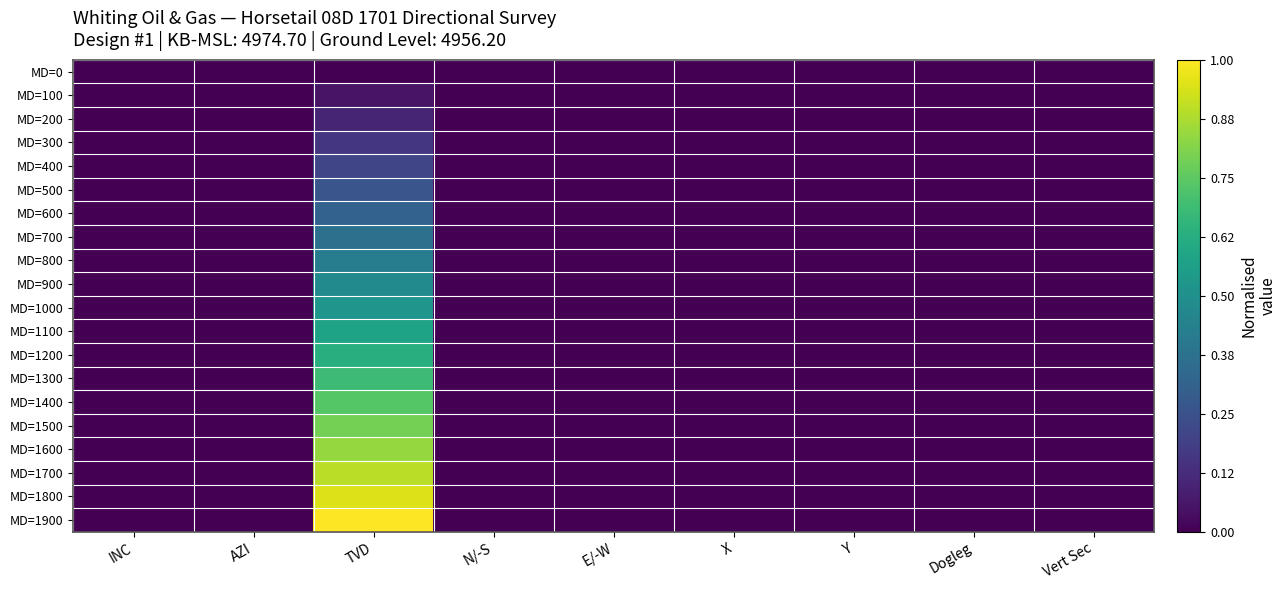

Reading left to right, list all the values displayed in this chart.

MD=0: INC=0.0	AZI=0.0	TVD=0.0	N/-S=0.0	E/-W=0.0	X=0.0	Y=0.0	Dogleg=0.0	Vert Sec=0.0
MD=100: INC=0.0	AZI=0.0	TVD=0.1	N/-S=0.0	E/-W=0.0	X=0.0	Y=0.0	Dogleg=0.0	Vert Sec=0.0
MD=200: INC=0.0	AZI=0.0	TVD=0.1	N/-S=0.0	E/-W=0.0	X=0.0	Y=0.0	Dogleg=0.0	Vert Sec=0.0
MD=300: INC=0.0	AZI=0.0	TVD=0.2	N/-S=0.0	E/-W=0.0	X=0.0	Y=0.0	Dogleg=0.0	Vert Sec=0.0
MD=400: INC=0.0	AZI=0.0	TVD=0.2	N/-S=0.0	E/-W=0.0	X=0.0	Y=0.0	Dogleg=0.0	Vert Sec=0.0
MD=500: INC=0.0	AZI=0.0	TVD=0.3	N/-S=0.0	E/-W=0.0	X=0.0	Y=0.0	Dogleg=0.0	Vert Sec=0.0
MD=600: INC=0.0	AZI=0.0	TVD=0.3	N/-S=0.0	E/-W=0.0	X=0.0	Y=0.0	Dogleg=0.0	Vert Sec=0.0
MD=700: INC=0.0	AZI=0.0	TVD=0.4	N/-S=0.0	E/-W=0.0	X=0.0	Y=0.0	Dogleg=0.0	Vert Sec=0.0
MD=800: INC=0.0	AZI=0.0	TVD=0.4	N/-S=0.0	E/-W=0.0	X=0.0	Y=0.0	Dogleg=0.0	Vert Sec=0.0
MD=900: INC=0.0	AZI=0.0	TVD=0.5	N/-S=0.0	E/-W=0.0	X=0.0	Y=0.0	Dogleg=0.0	Vert Sec=0.0
MD=1000: INC=0.0	AZI=0.0	TVD=0.5	N/-S=0.0	E/-W=0.0	X=0.0	Y=0.0	Dogleg=0.0	Vert Sec=0.0
MD=1100: INC=0.0	AZI=0.0	TVD=0.6	N/-S=0.0	E/-W=0.0	X=0.0	Y=0.0	Dogleg=0.0	Vert Sec=0.0
MD=1200: INC=0.0	AZI=0.0	TVD=0.6	N/-S=0.0	E/-W=0.0	X=0.0	Y=0.0	Dogleg=0.0	Vert Sec=0.0
MD=1300: INC=0.0	AZI=0.0	TVD=0.7	N/-S=0.0	E/-W=0.0	X=0.0	Y=0.0	Dogleg=0.0	Vert Sec=0.0
MD=1400: INC=0.0	AZI=0.0	TVD=0.7	N/-S=0.0	E/-W=0.0	X=0.0	Y=0.0	Dogleg=0.0	Vert Sec=0.0
MD=1500: INC=0.0	AZI=0.0	TVD=0.8	N/-S=0.0	E/-W=0.0	X=0.0	Y=0.0	Dogleg=0.0	Vert Sec=0.0
MD=1600: INC=0.0	AZI=0.0	TVD=0.8	N/-S=0.0	E/-W=0.0	X=0.0	Y=0.0	Dogleg=0.0	Vert Sec=0.0
MD=1700: INC=0.0	AZI=0.0	TVD=0.9	N/-S=0.0	E/-W=0.0	X=0.0	Y=0.0	Dogleg=0.0	Vert Sec=0.0
MD=1800: INC=0.0	AZI=0.0	TVD=0.9	N/-S=0.0	E/-W=0.0	X=0.0	Y=0.0	Dogleg=0.0	Vert Sec=0.0
MD=1900: INC=0.0	AZI=0.0	TVD=1.0	N/-S=0.0	E/-W=0.0	X=0.0	Y=0.0	Dogleg=0.0	Vert Sec=0.0